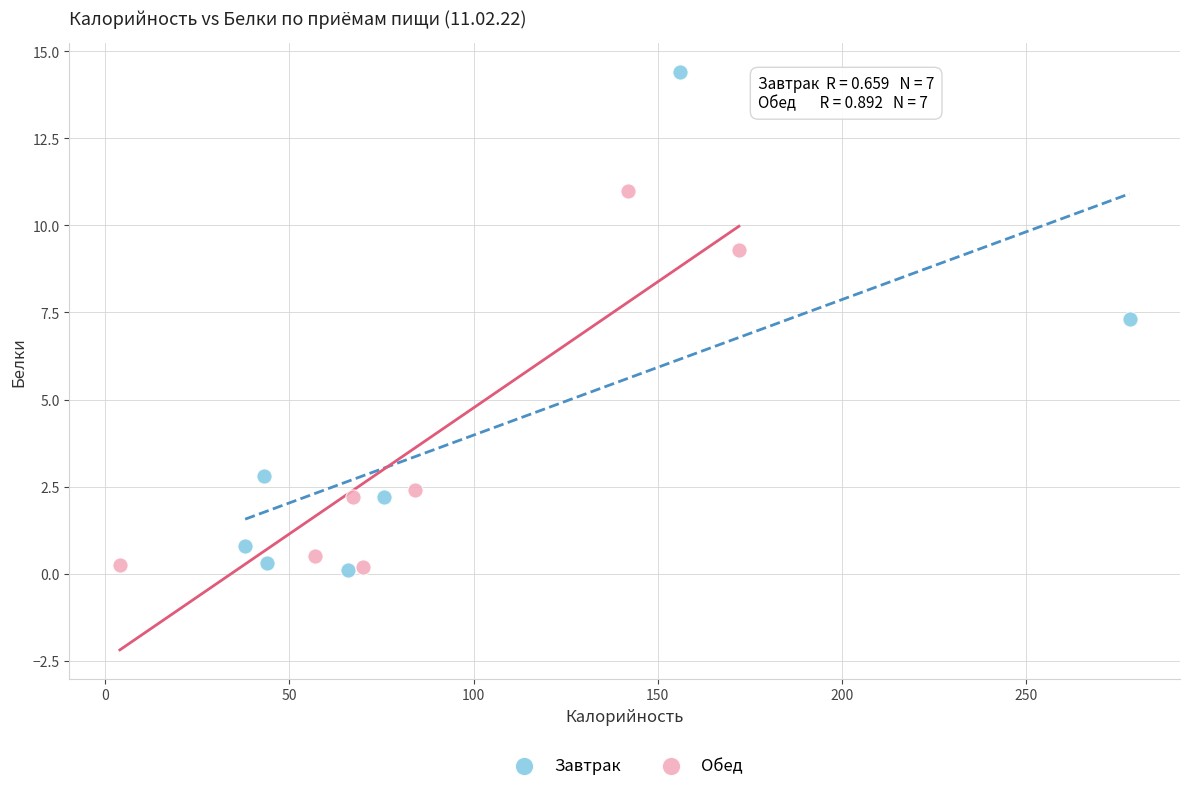

Which series contains the highest Y value?

Завтрак